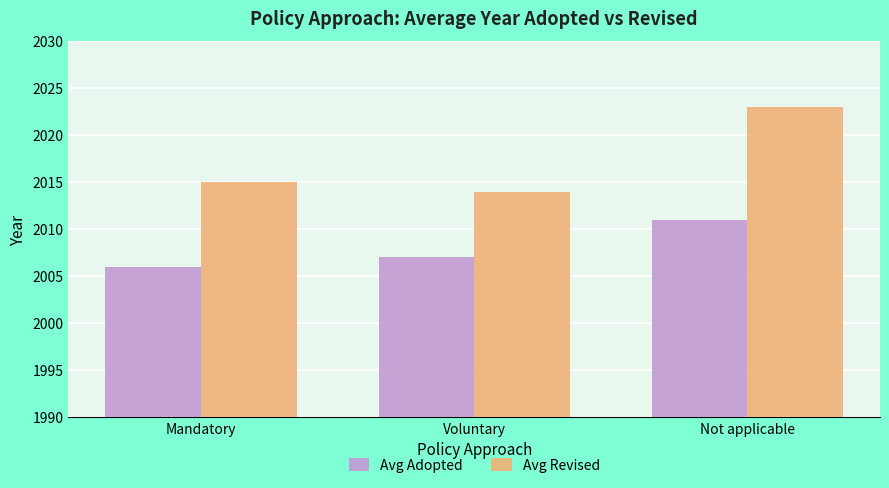

Count the number of data series in this chart.

2